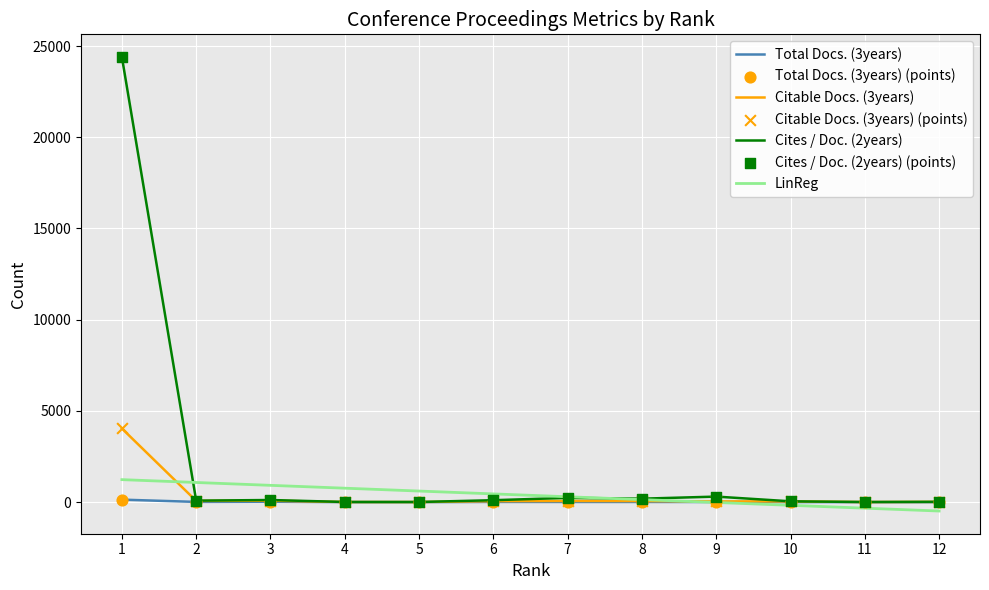

Which series has the largest total across all categories?

Cites / Doc. (2years)